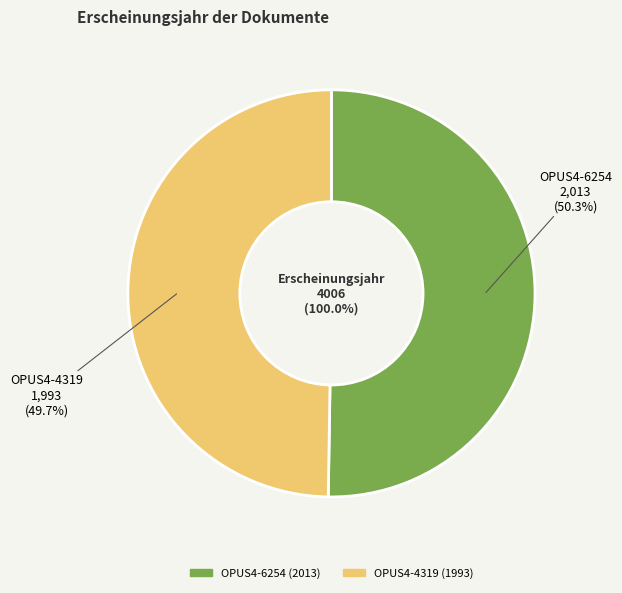

What is the change in value from OPUS4-6254 to OPUS4-4319?

-20